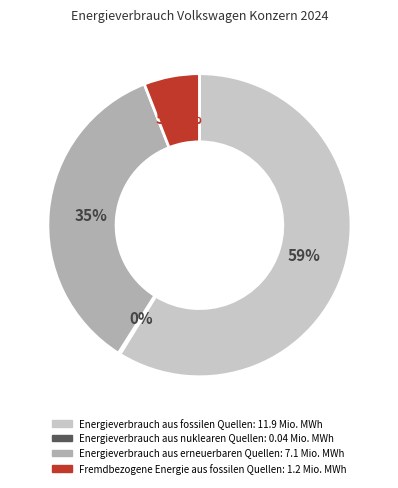

What is the largest slice in the pie chart?

Energieverbrauch aus fossilen Quellen